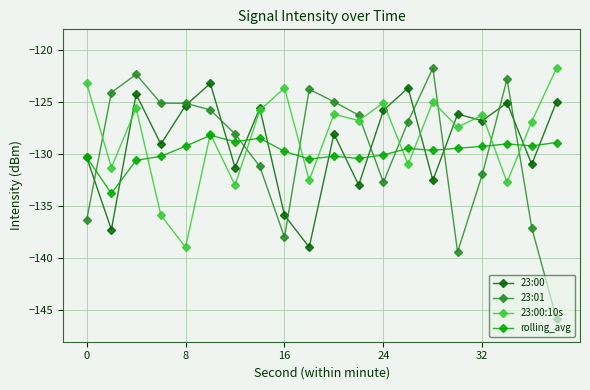

What is the value of the 23:00:10s point at the 2nd from the left?

-131.3